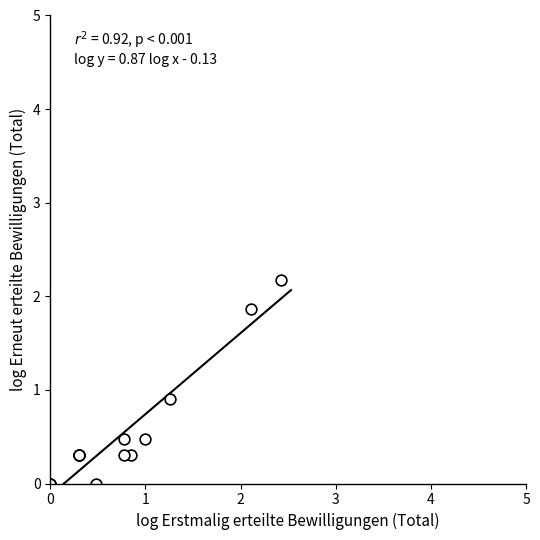

What Y value in the scatter plot is closest to 1?

0.9